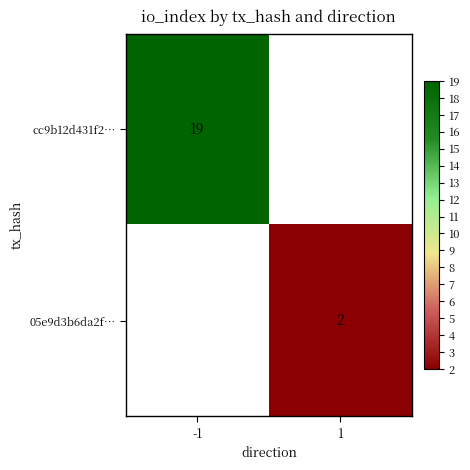

True or false: 05e9d3b6da2f… has a value of 2 at 1.

True